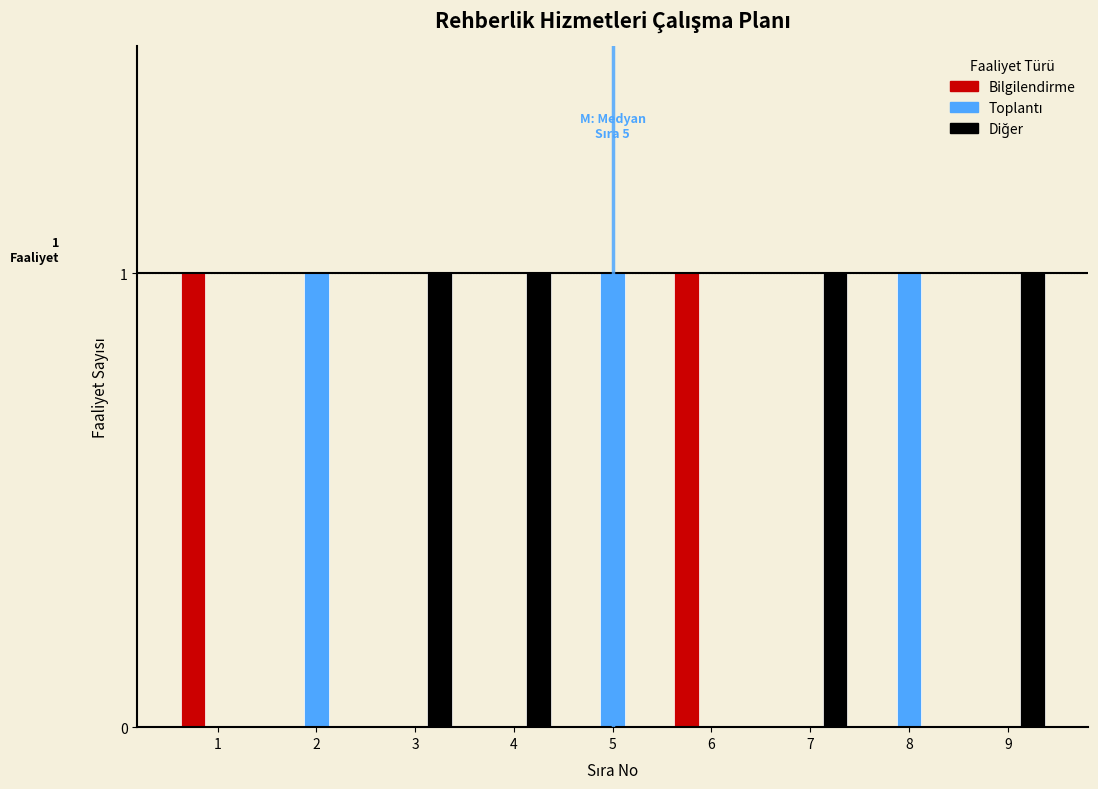

Is it true that Bilgilendirme equals 0 at 4?

True